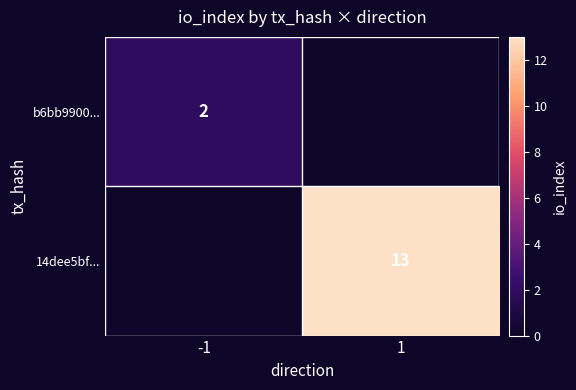

The 14dee5bf... series shows 3 at 1. True or false?

False